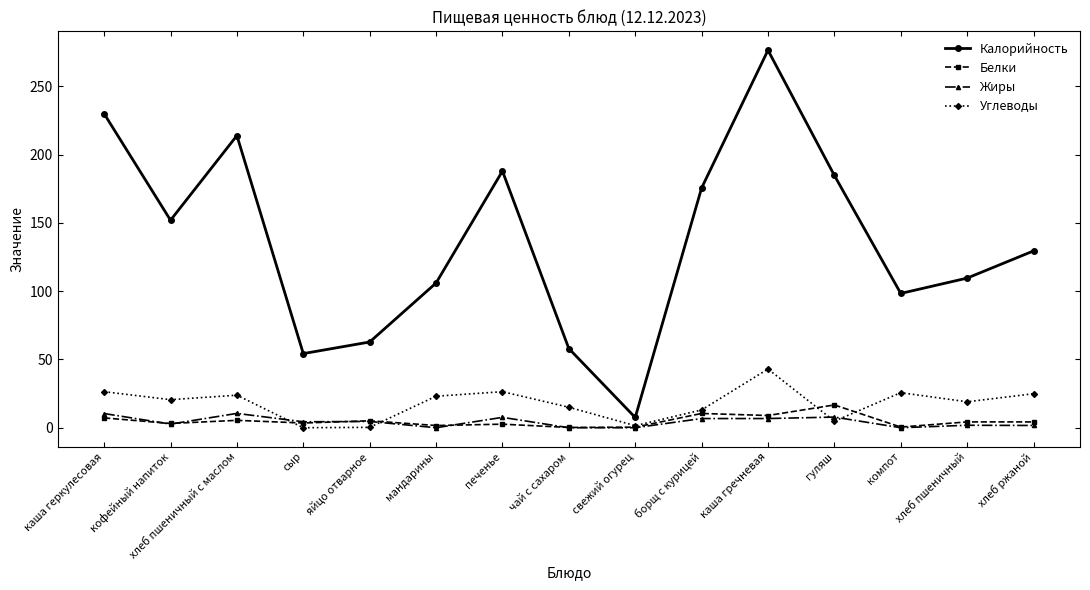

Which series changed the most between хлеб пшеничный с маслом and хлеб ржаной?

Калорийность